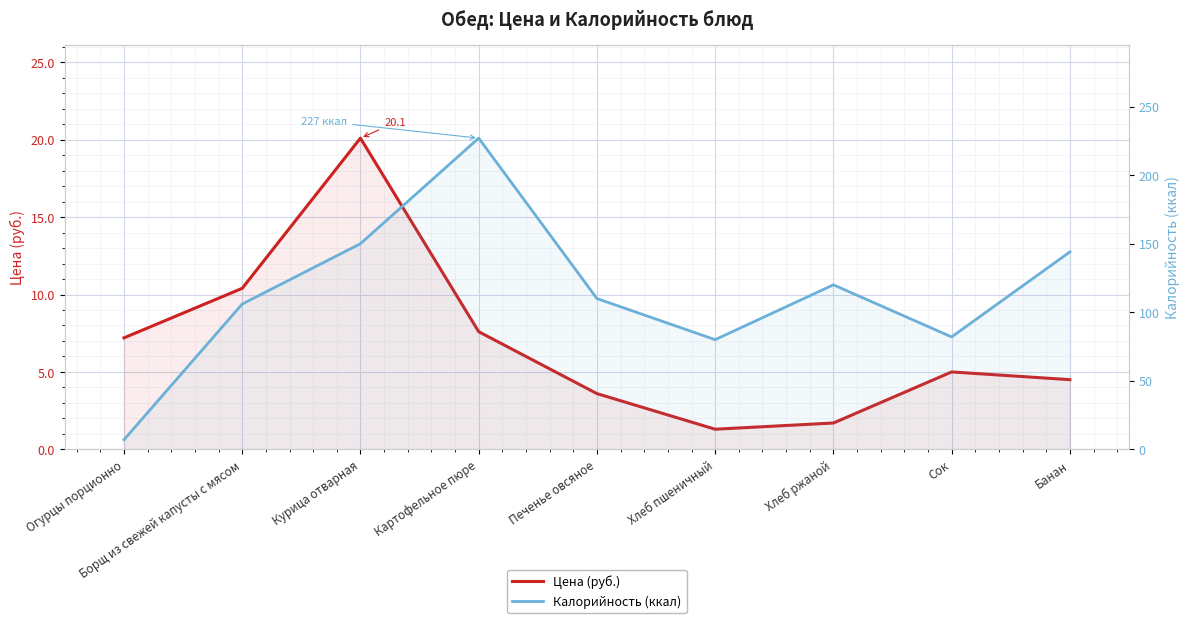

Which series ends up on top after the final intersection of Калорийность (ккал) and Цена (руб.)?

Калорийность (ккал)